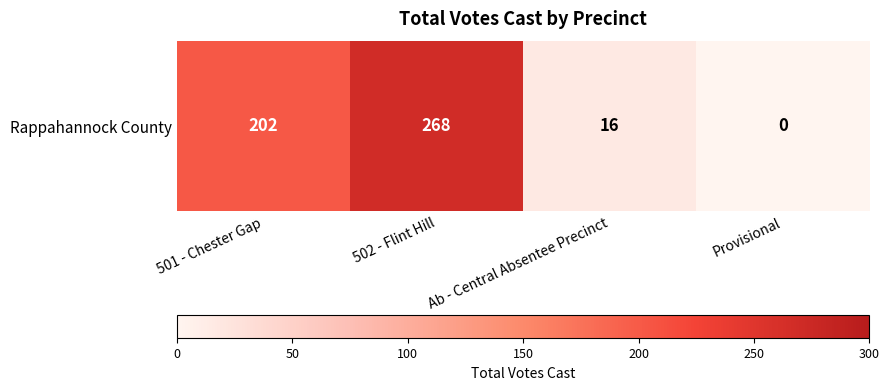

Reading left to right, list all the values displayed in this chart.

202	268	16	0